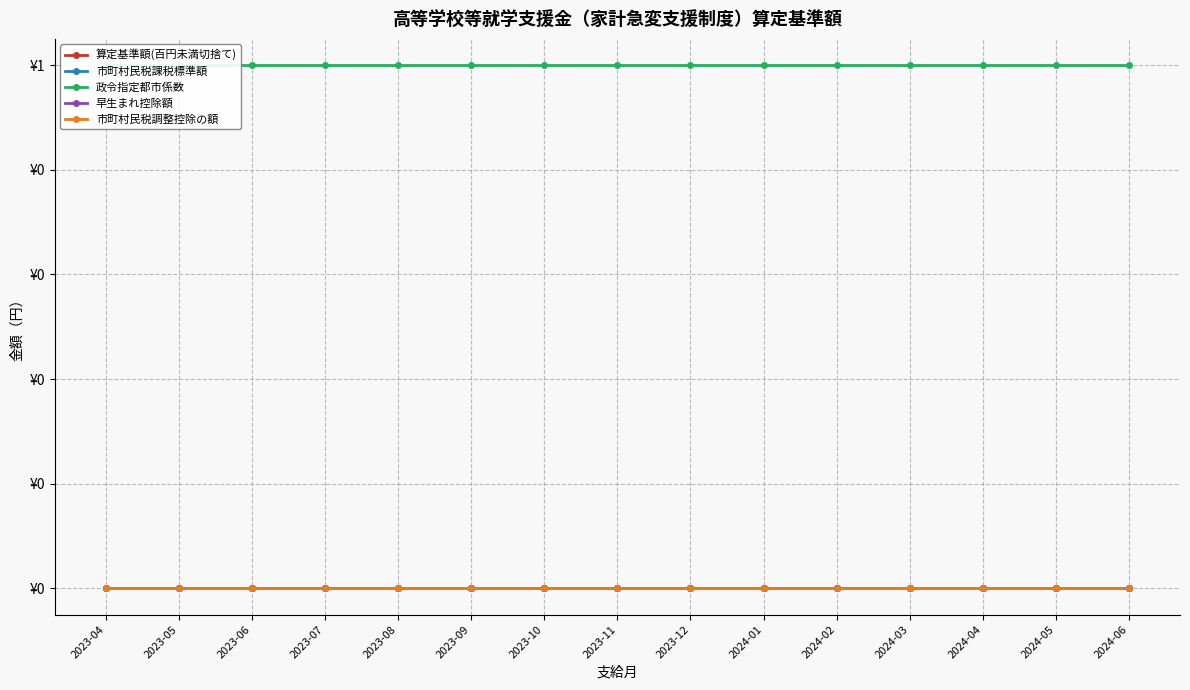

What value does the 政令指定都市係数 series have at 2023-12?

1